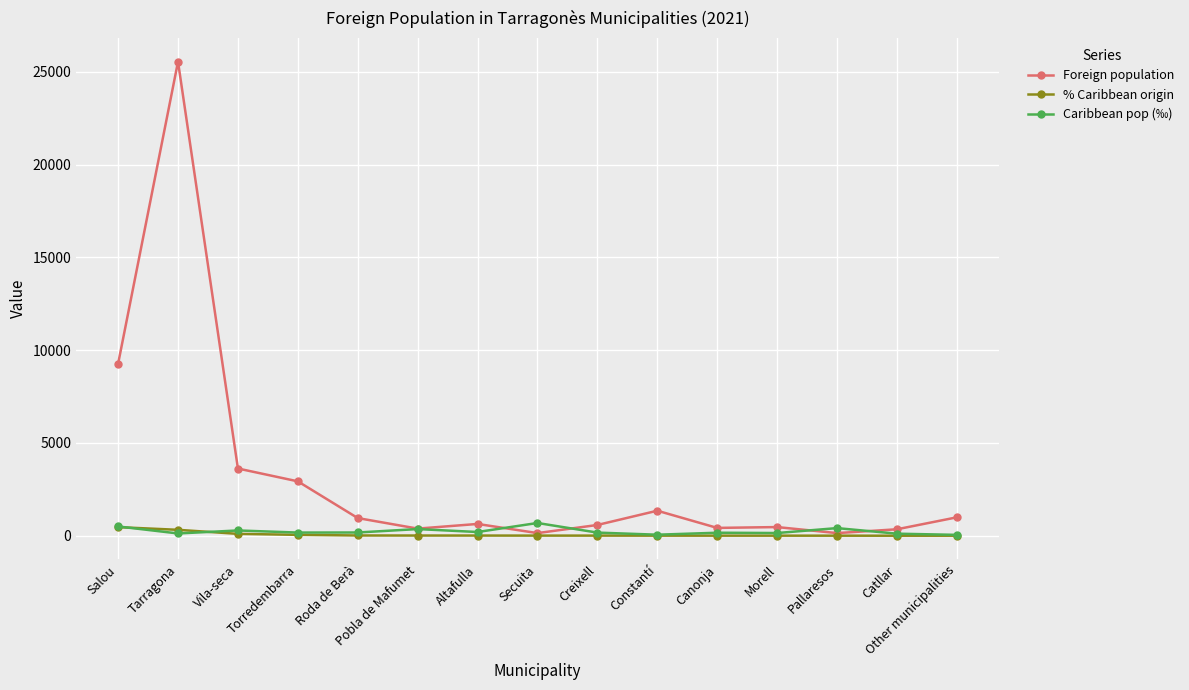

Does the chart display data point markers on the line(s)?

Yes